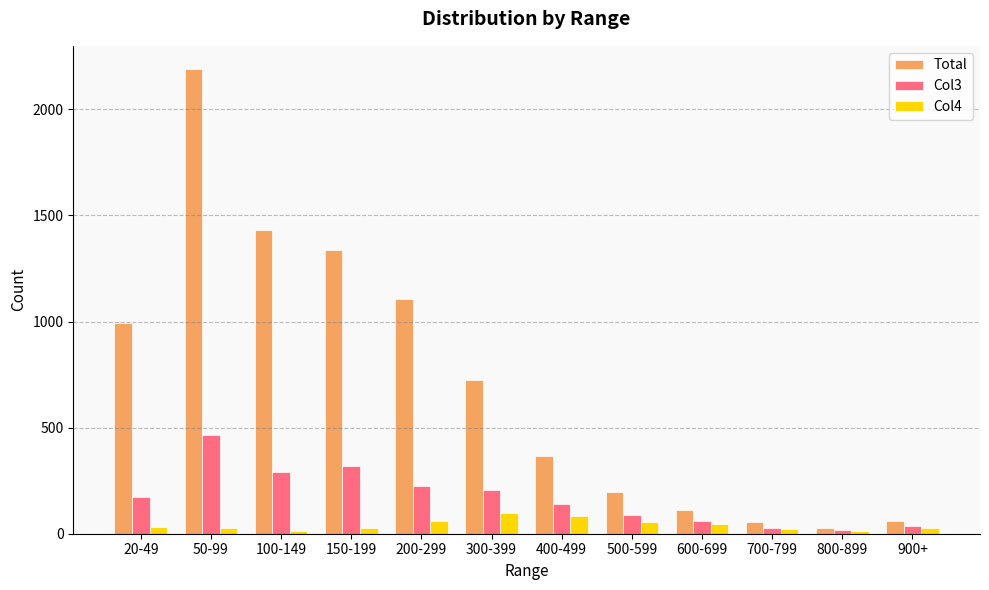

List the series in order of their peak value, highest first.

Total, Col3, Col4